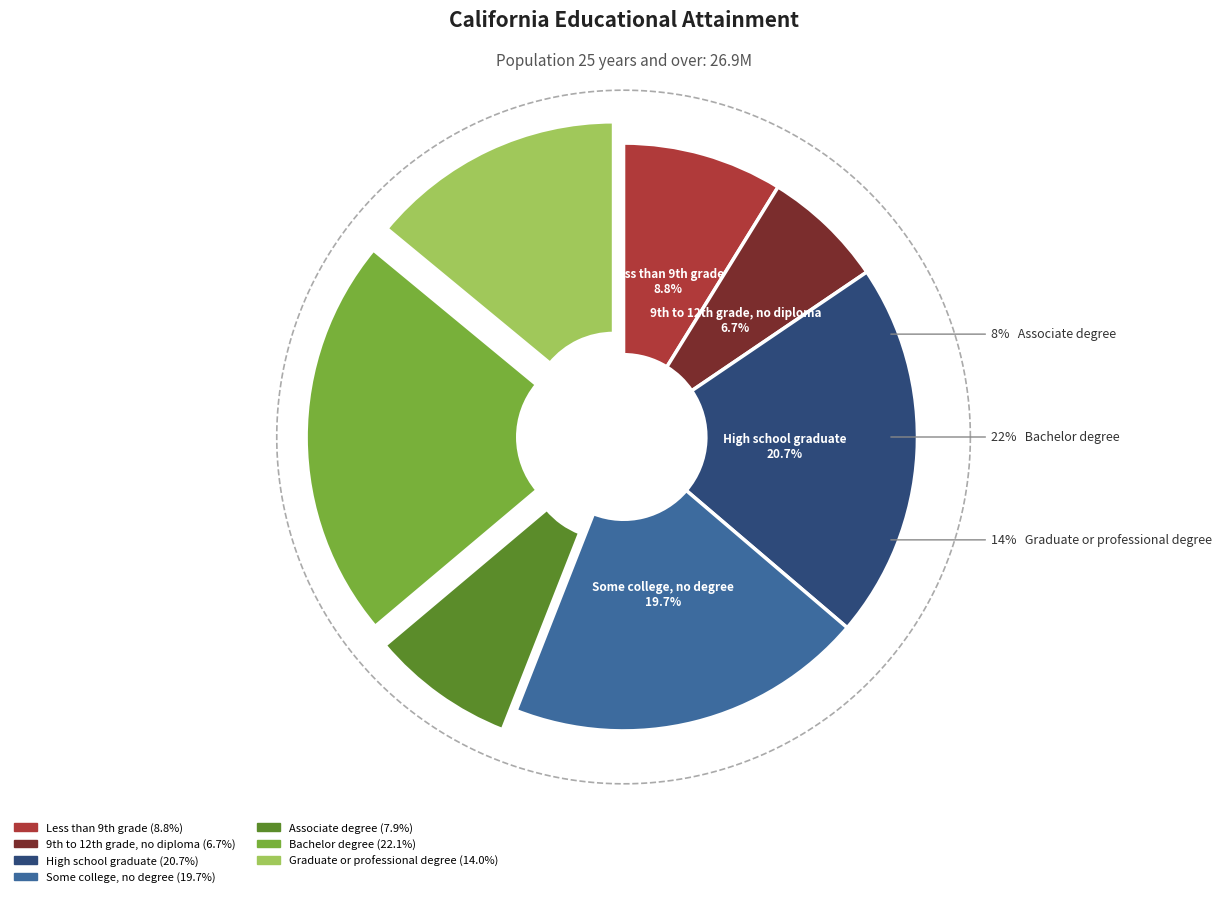

Which category has the biggest portion of the pie?

Bachelor degree